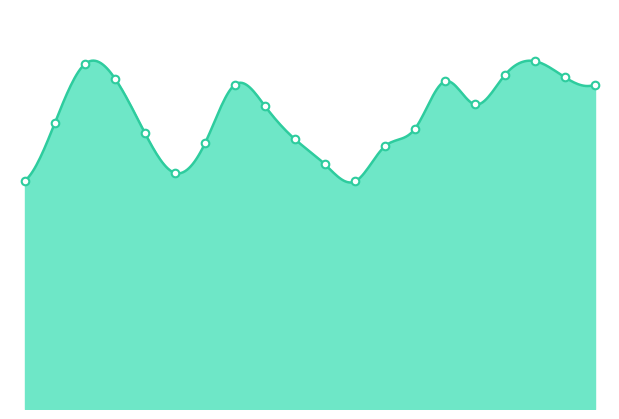

Which has a higher value, 12:00 or 06:00?

06:00